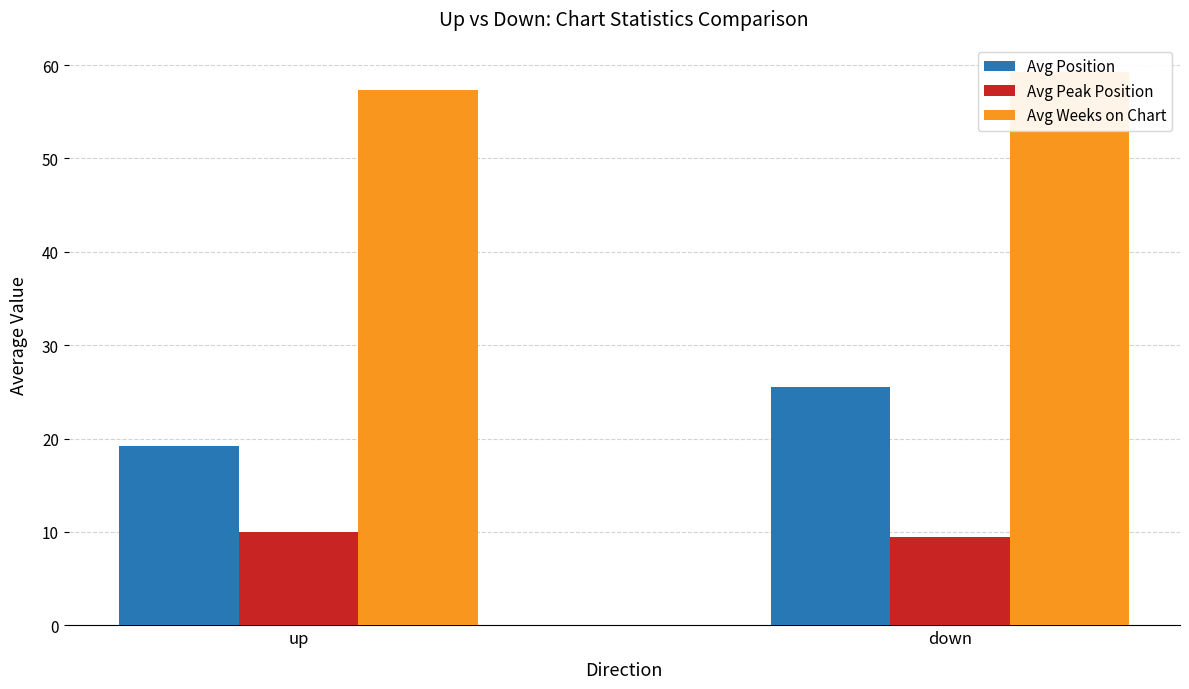

Reading left to right, what are all the values shown in this chart?

Avg Position: up=19.2	down=25.5
Avg Peak Position: up=10.0	down=9.5
Avg Weeks on Chart: up=57.3	down=59.2